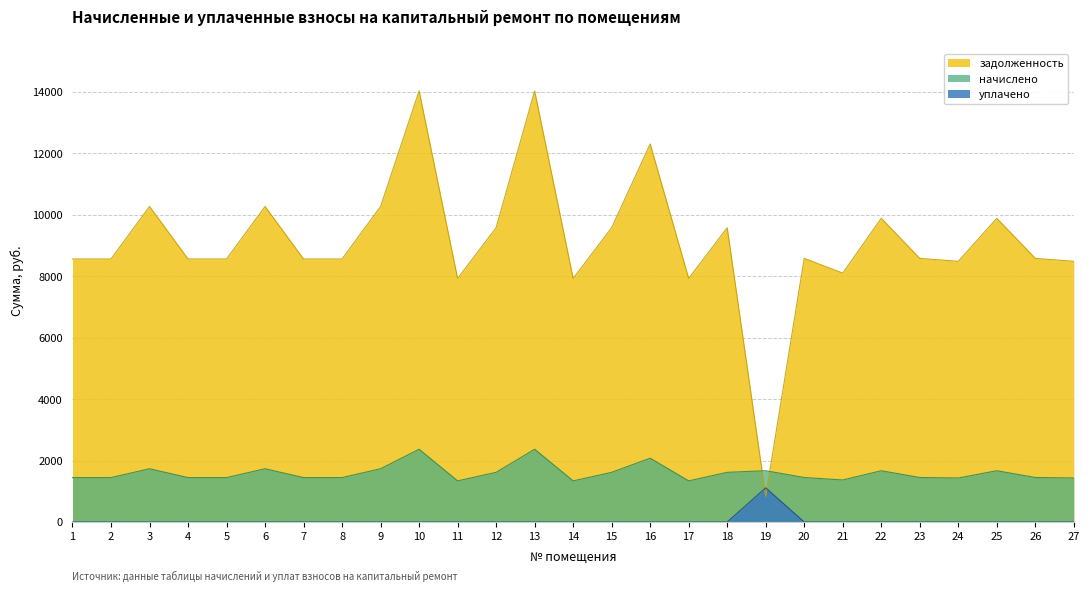

True or false: задолженность has a value of 8563.2 at 7.

True